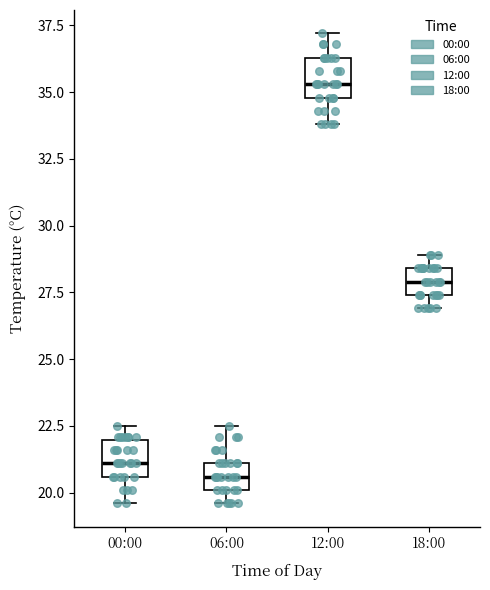

Which box's median line is the highest?

12:00